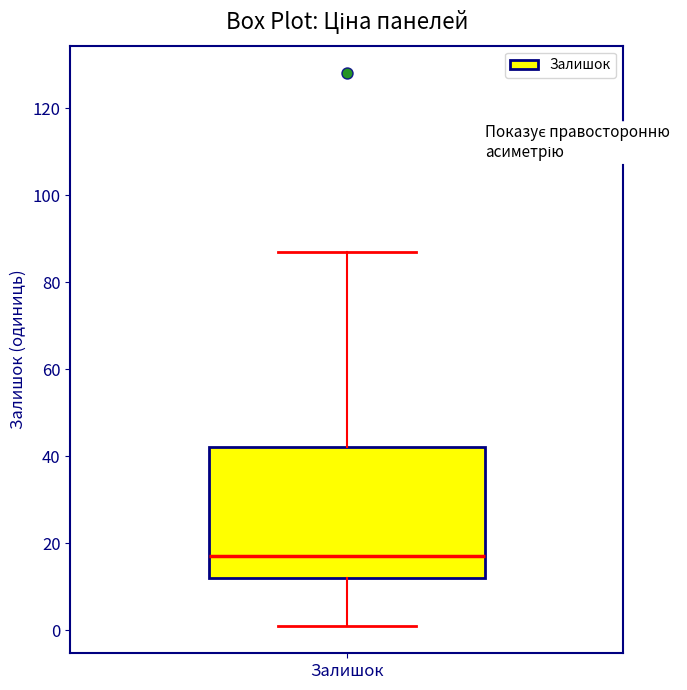

Where does the upper whisker of the box for Залишок end on the y-axis? The values are not printed on the chart, so give them approximately, as read against the axis.

88